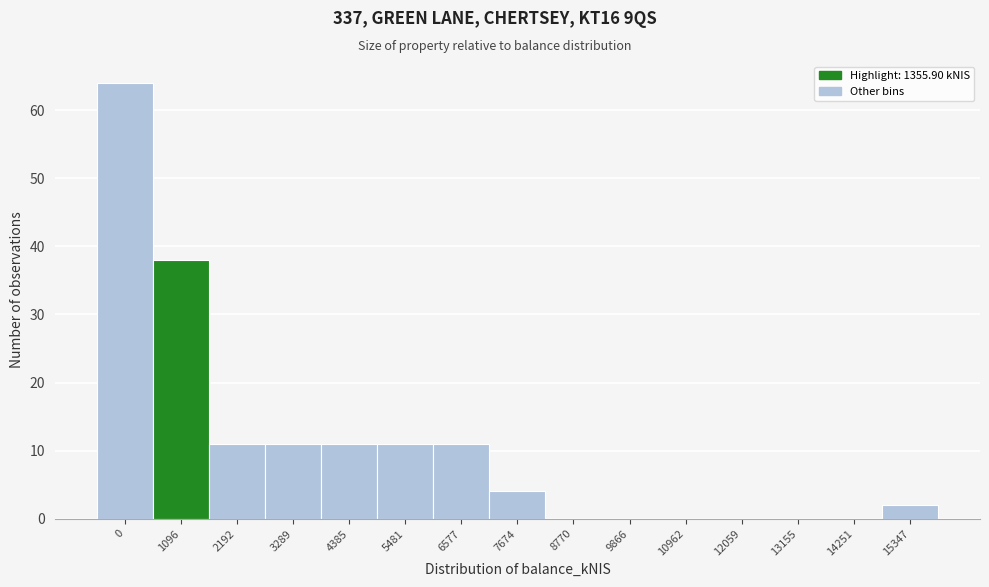

Reading left to right, list all the values displayed in this chart.

0=64	1096=38	2192=11	3289=11	4385=11	5481=11	6577=11	7674=4	8770=0	9866=0	10962=0	12059=0	13155=0	14251=0	15347=2